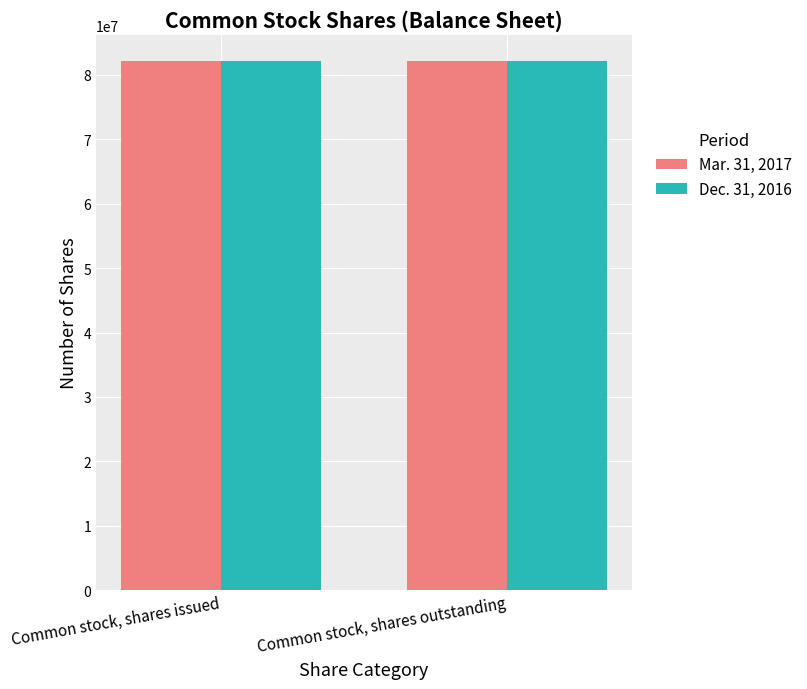

What is the sum of all Dec. 31, 2016 values?

164254494